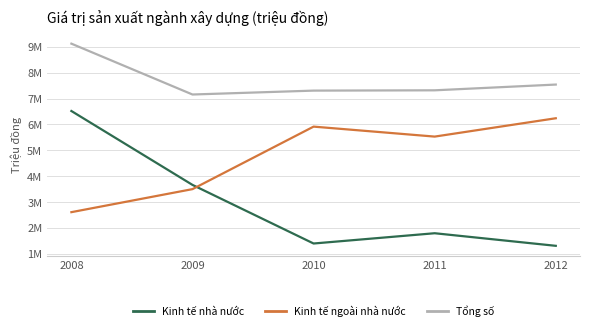

At 2009, list the series in order from smallest to largest.

Kinh tế ngoài nhà nước, Kinh tế nhà nước, Tổng số